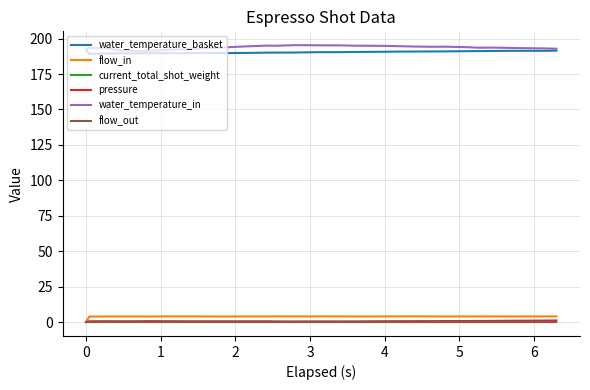

Does the chart have visible grid lines?

Yes